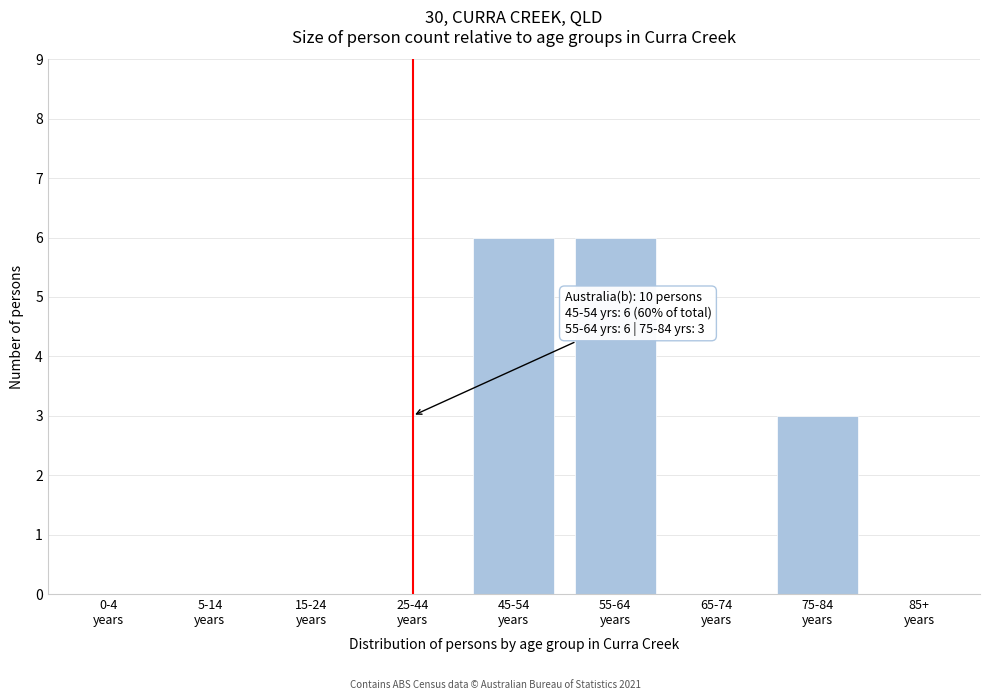

What is the greatest value displayed?

6